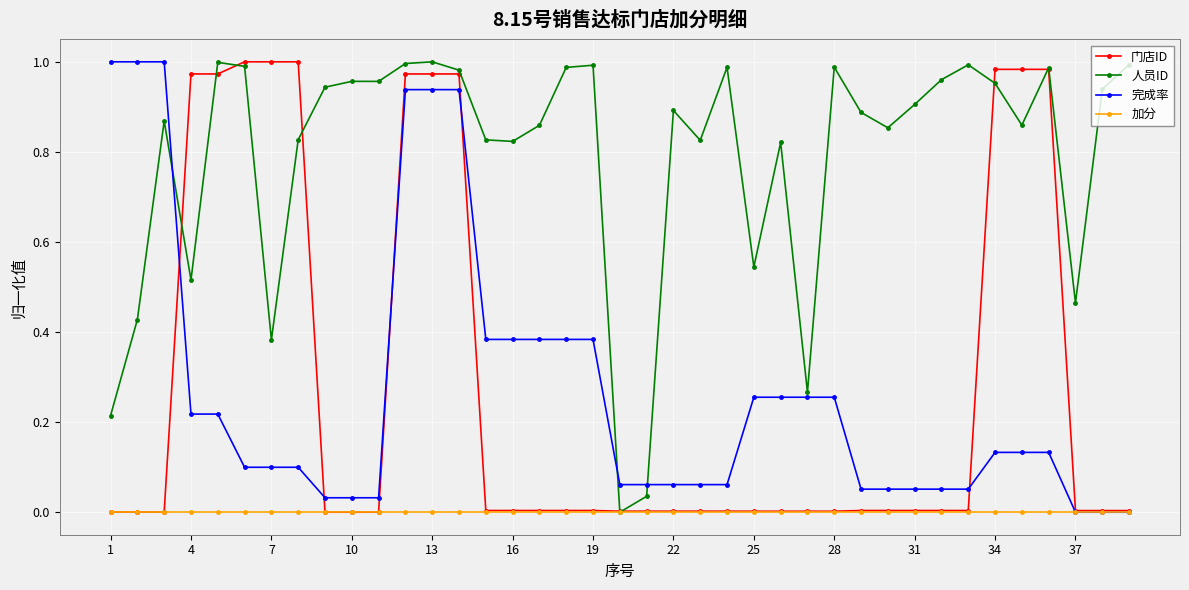

True or false: 人员ID has more than 0 interior local peaks.

True